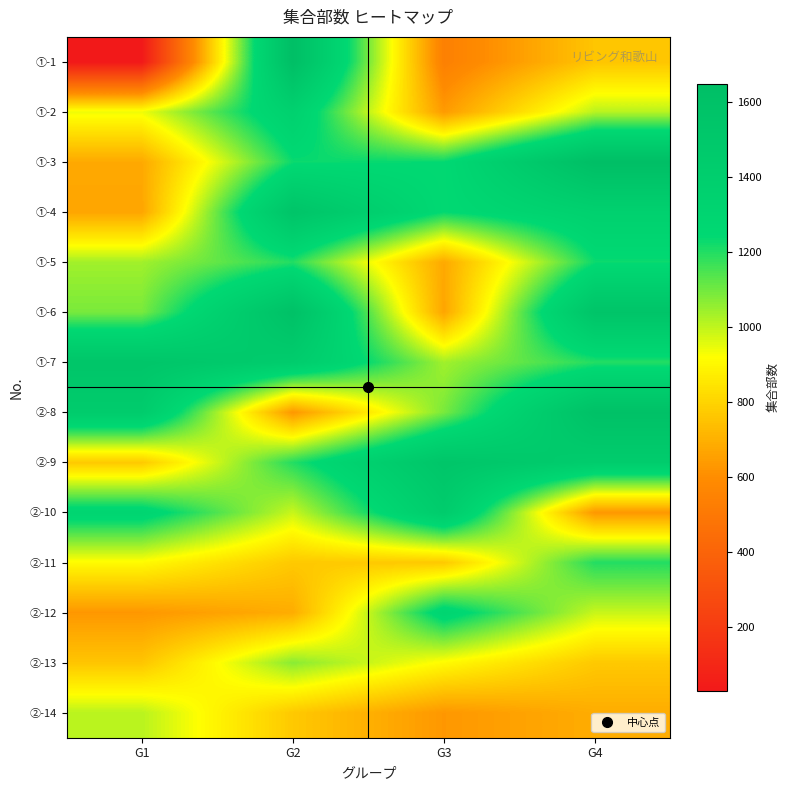

At how many categories does at least one series exceed 1534?

4